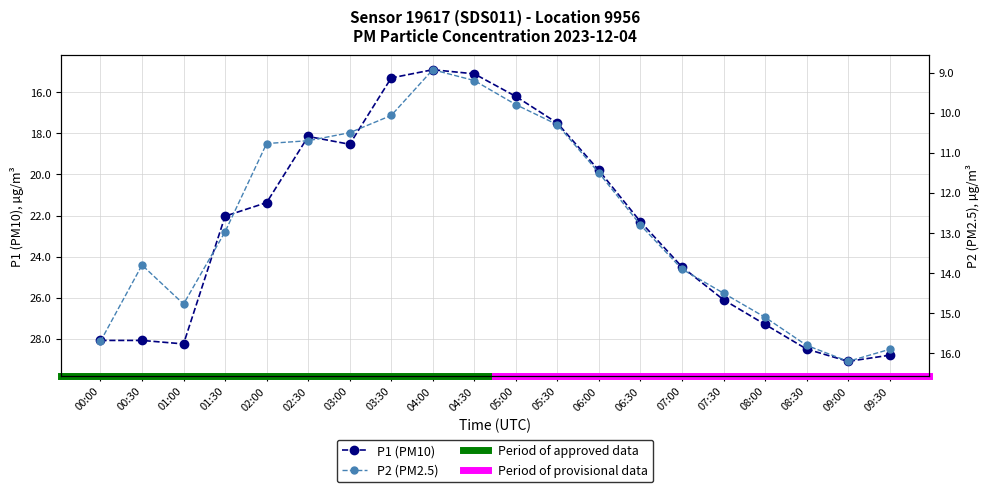

Rank the series by their maximum value, from lowest to highest.

P2, P1